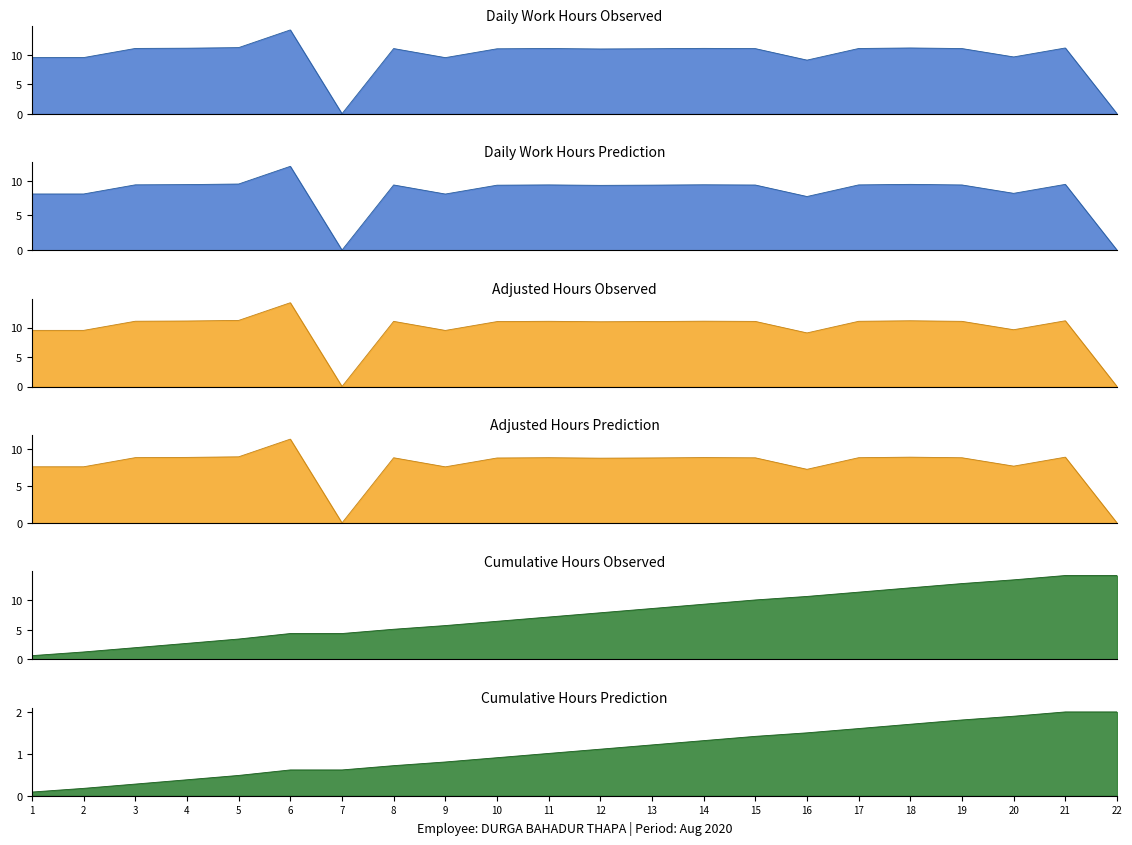

Does the chart display data point markers on the line(s)?

No